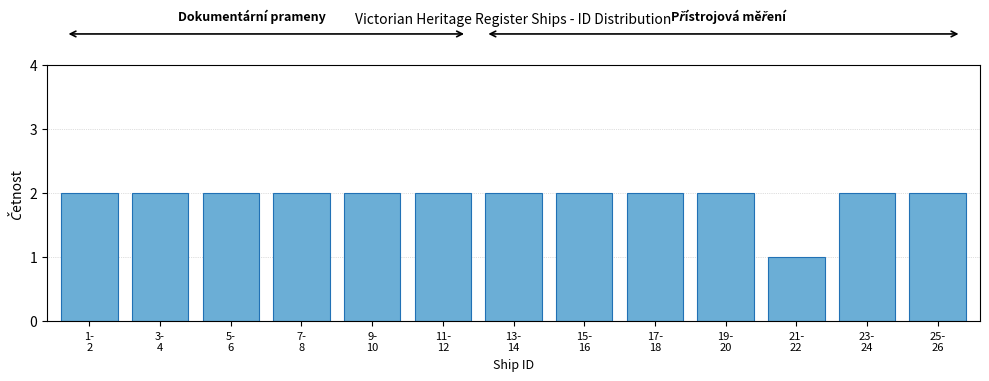

Reading right to left, list all the values displayed in this chart.

2	2	1	2	2	2	2	2	2	2	2	2	2